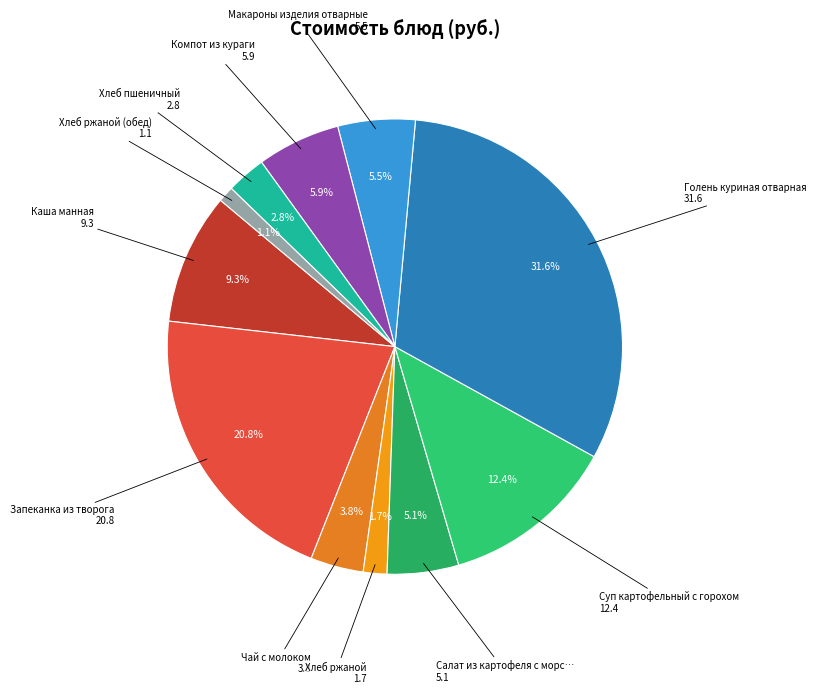

Rank the categories by value from lowest to highest.

Хлеб ржаной (обед), Хлеб ржаной, Хлеб пшеничный, Чай с молоком, Салат из картофеля с морской капустой, Макароны изделия отварные, Компот из кураги, Каша манная, Суп картофельный с горохом, Запеканка из творога, Голень куриная отварная